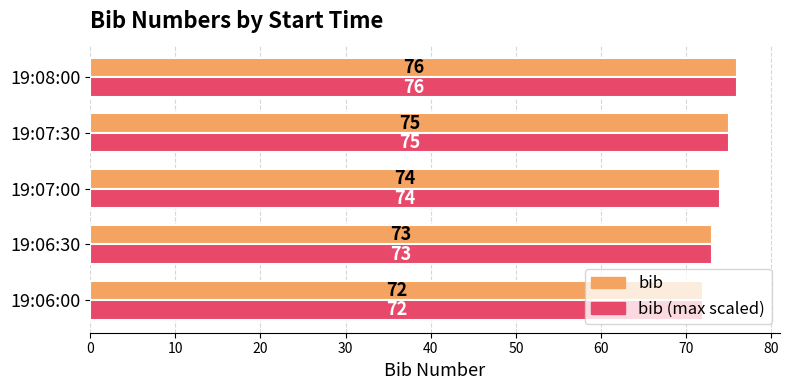

How many values in the bib (max scaled) series are below 74?

2